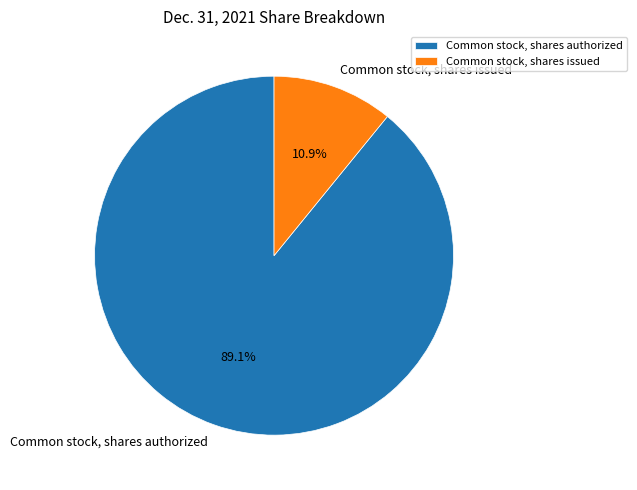

The Common stock, shares authorized slice represents 97% of the pie. True or false?

False